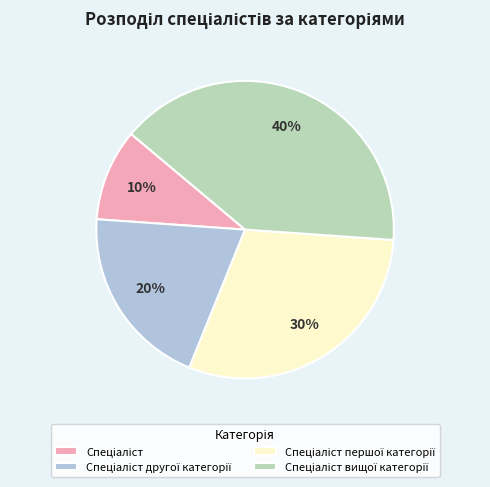

To the nearest percent, what is the difference between the largest and smallest slice percentages?

30%